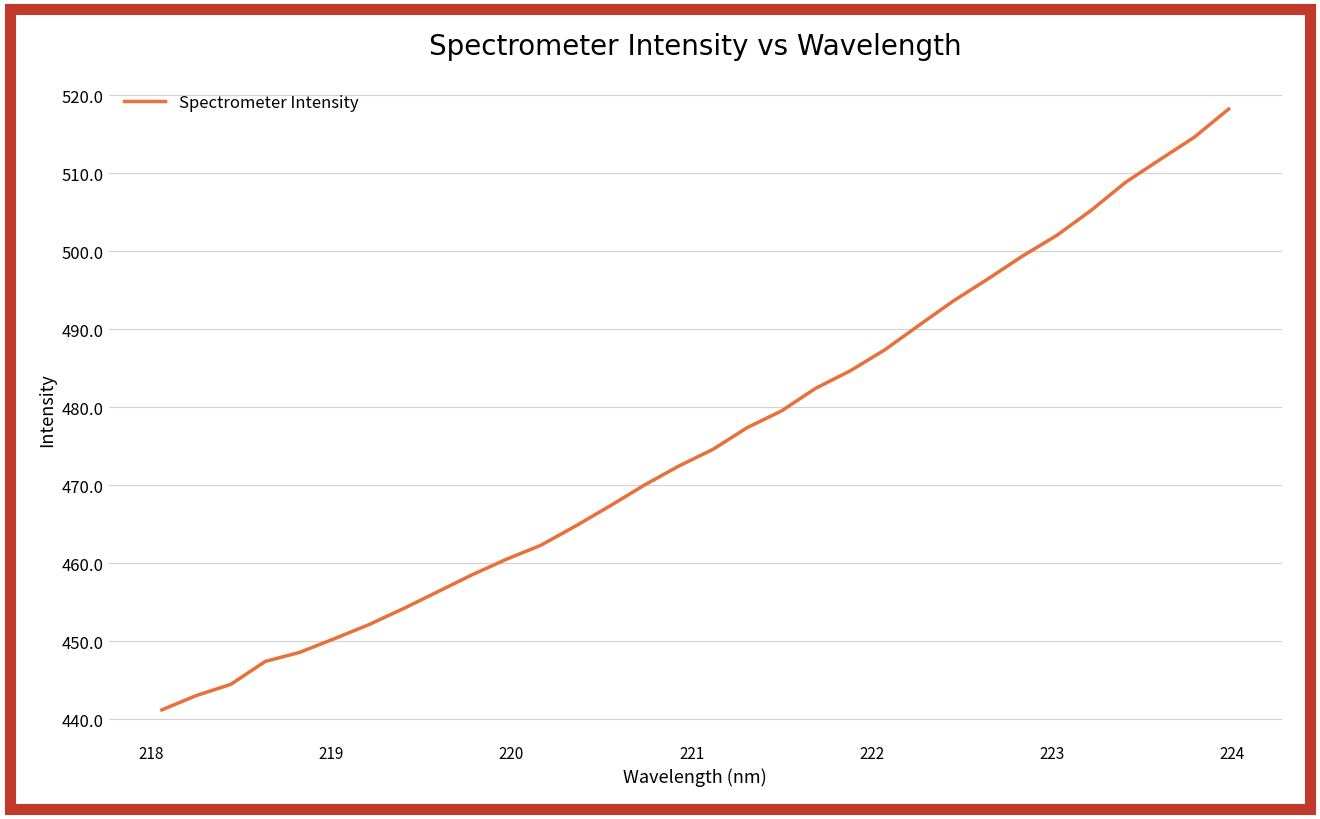

True or false: there are more than 1 points higher than both neighbors.

False